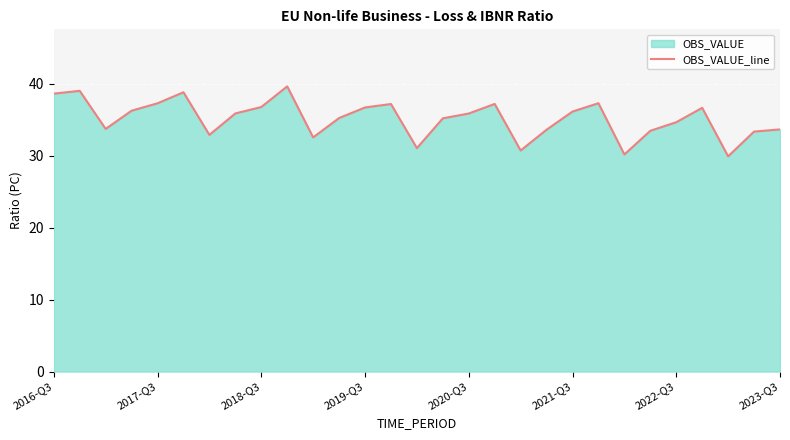

What is the smallest value displayed?

29.9